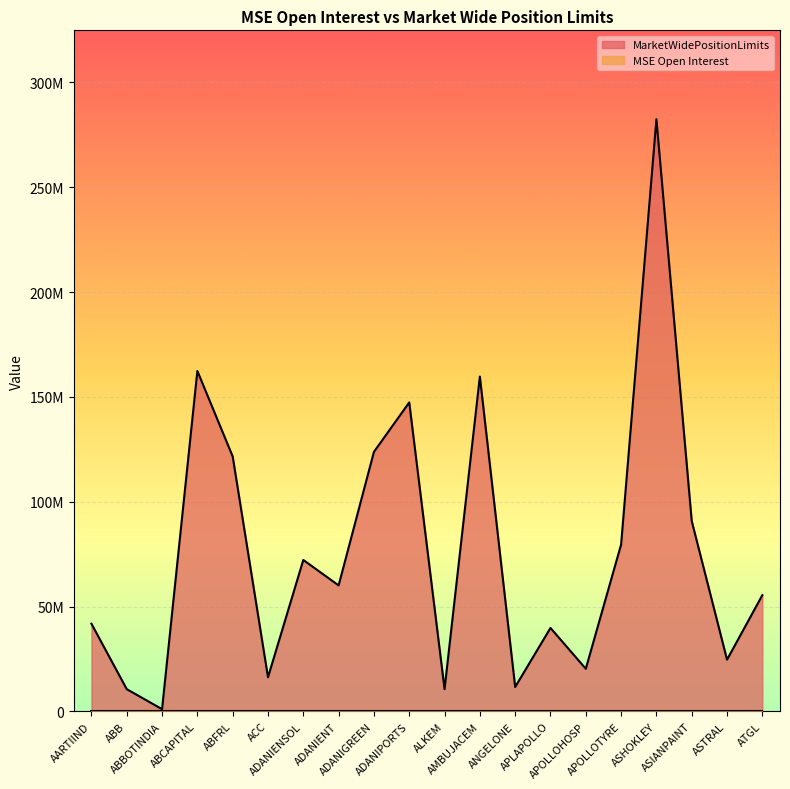

What is the label of the 1st point from the right?

ATGL